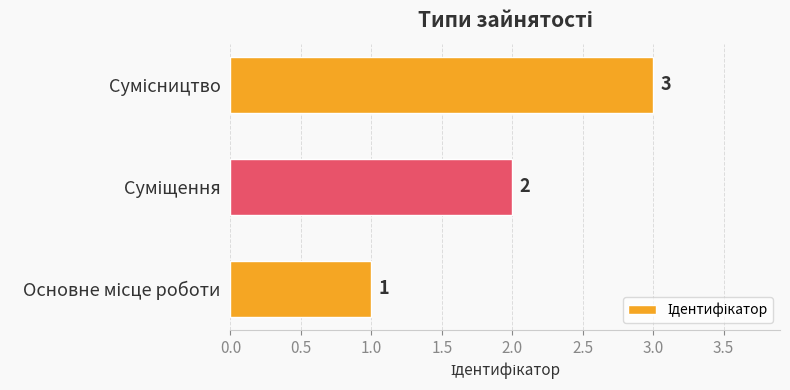

How many values are between 1 and 3?

3